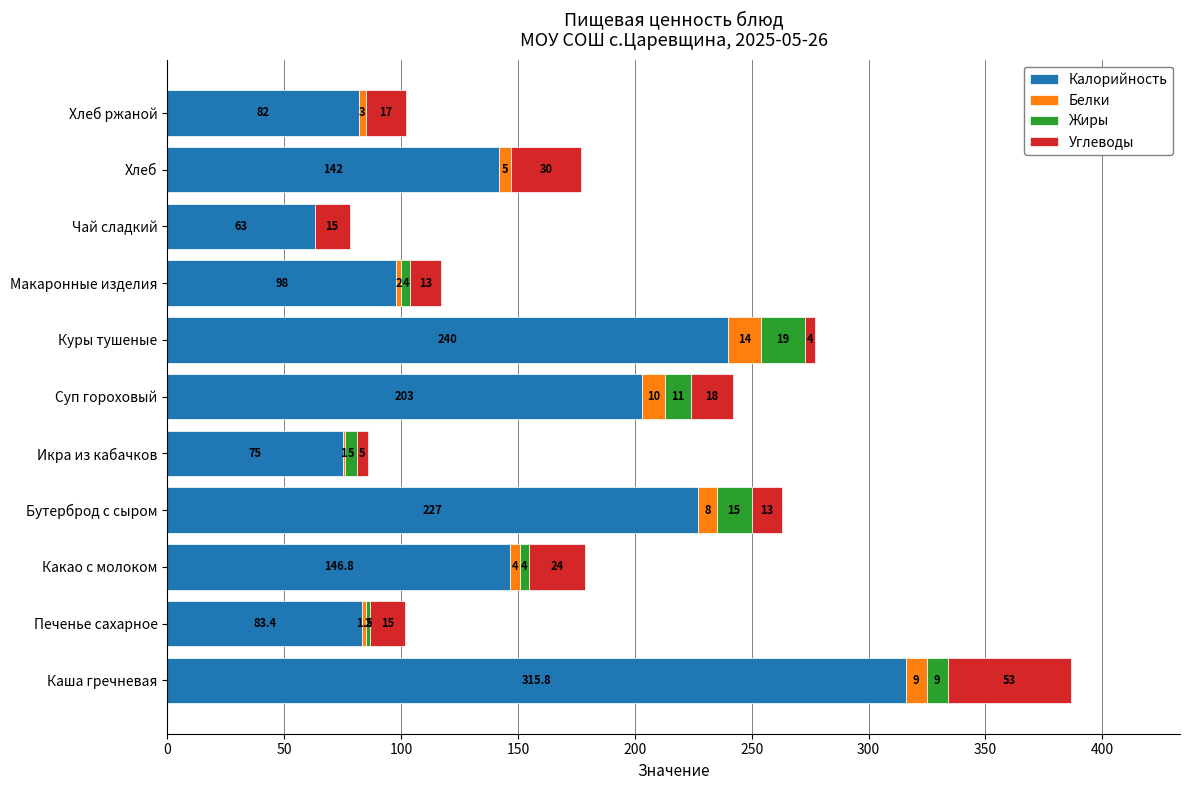

What is the total value across all series at Хлеб ржаной?

102.0